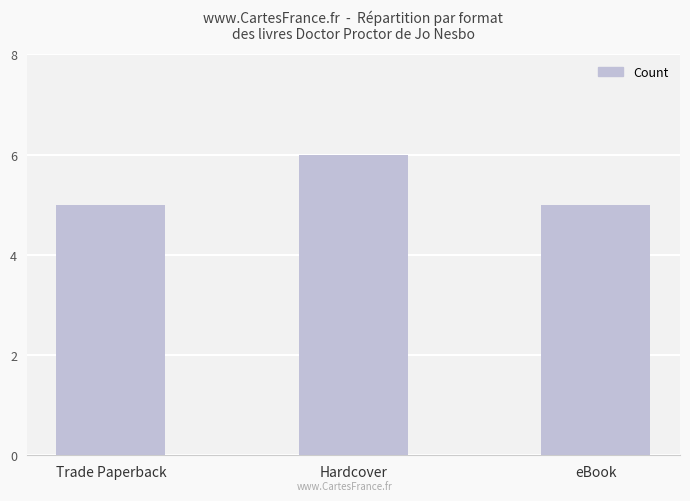

The value at eBook is 5. True or false?

True